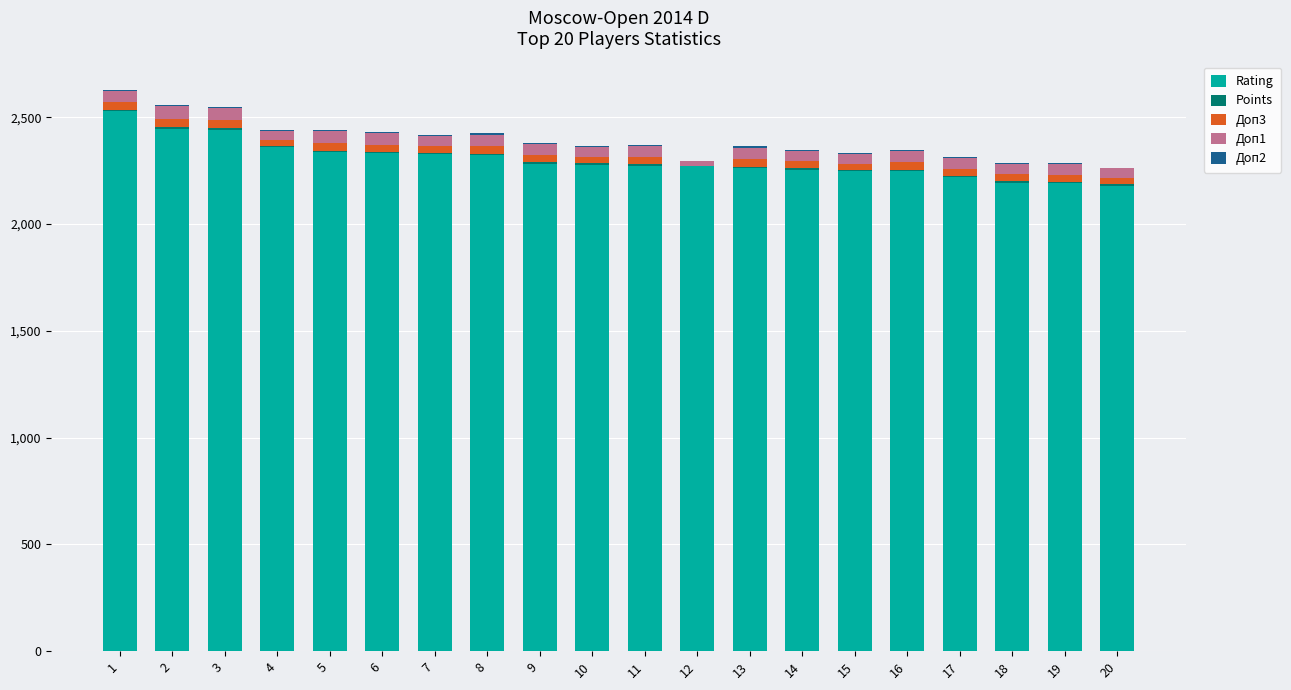

At which label does Rating first exceed 2278?

1